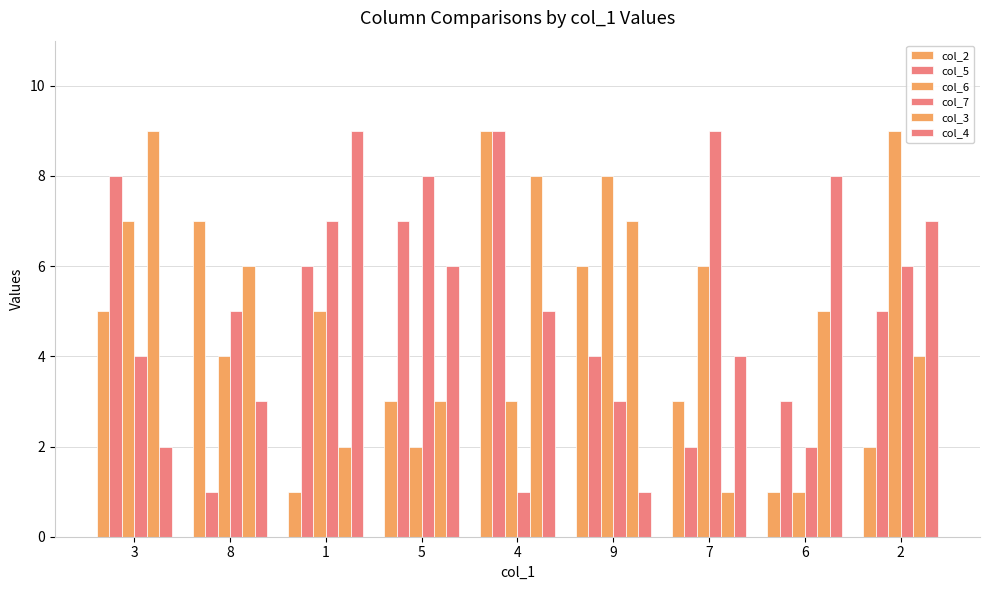

What position from the left is 6?

8